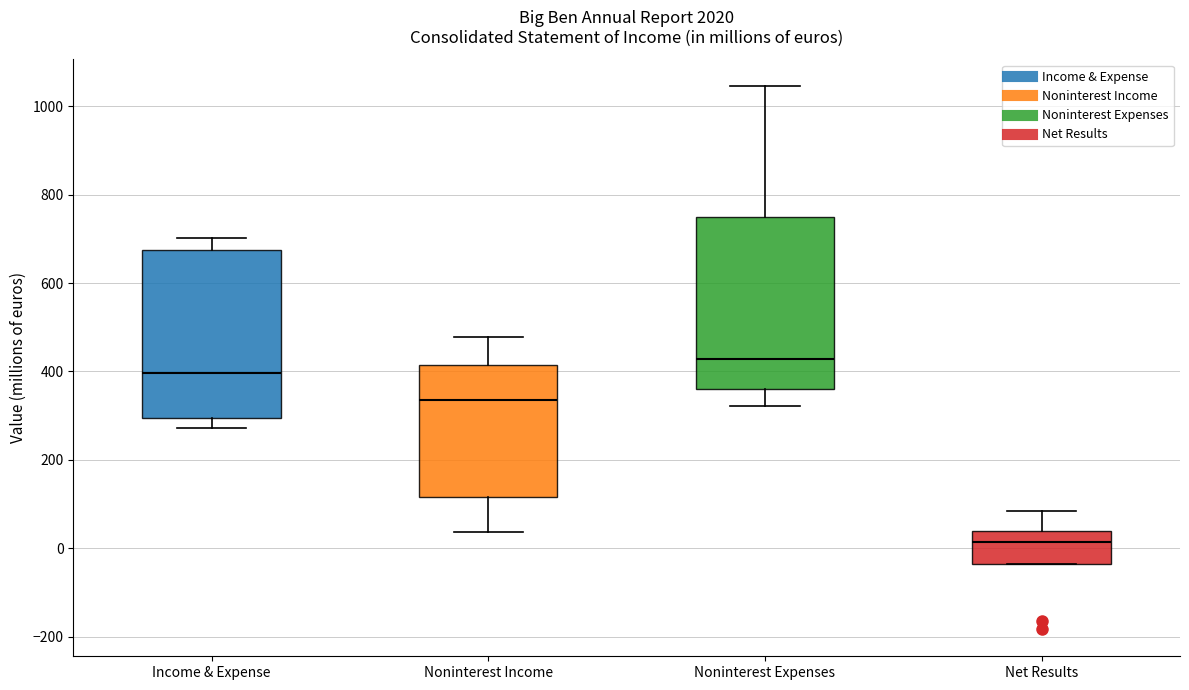

Which box's median line is the lowest?

Net Results